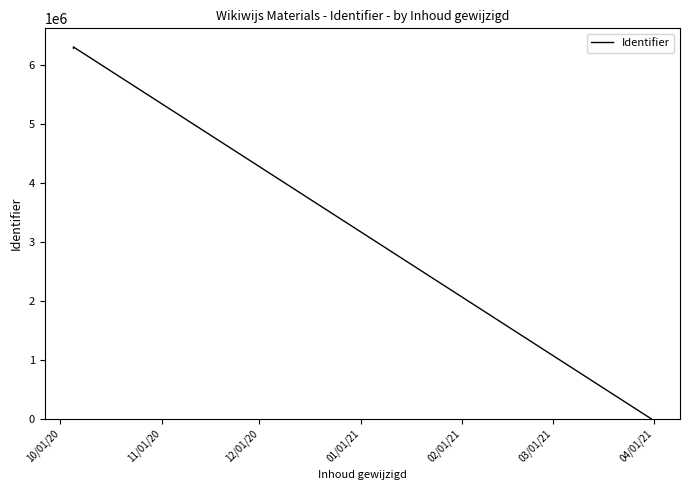

Reading right to left, extract all data points from this chart.

0	6301295	6295709	6280300